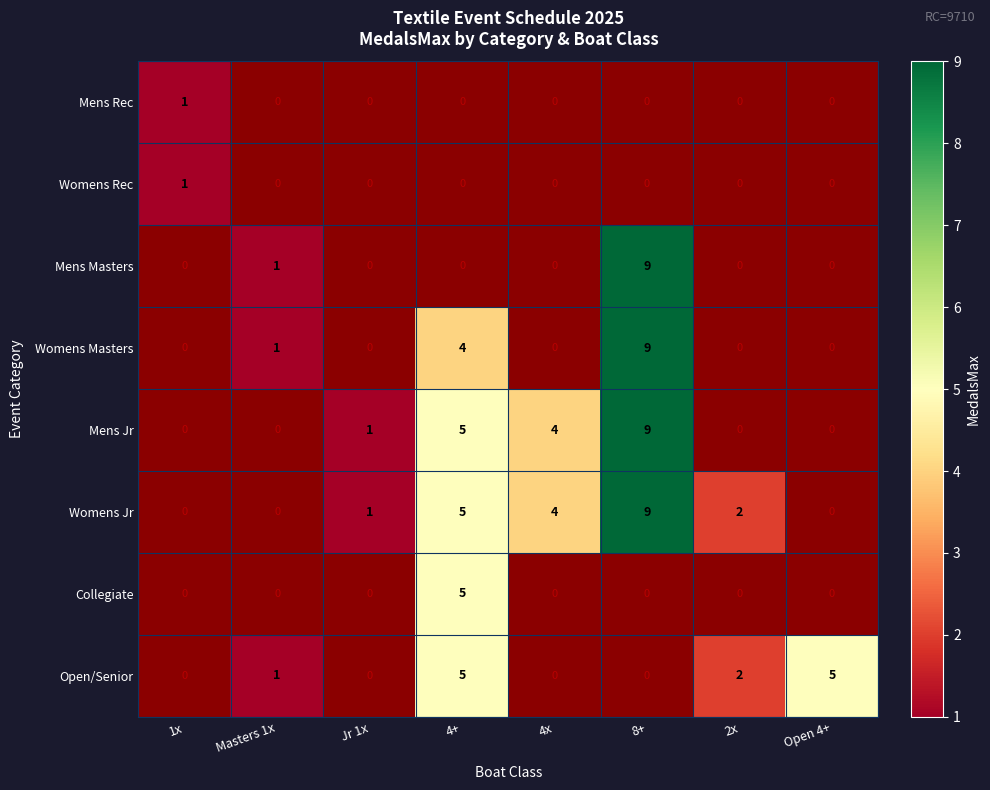

At how many categories does at least one series exceed 5?

1